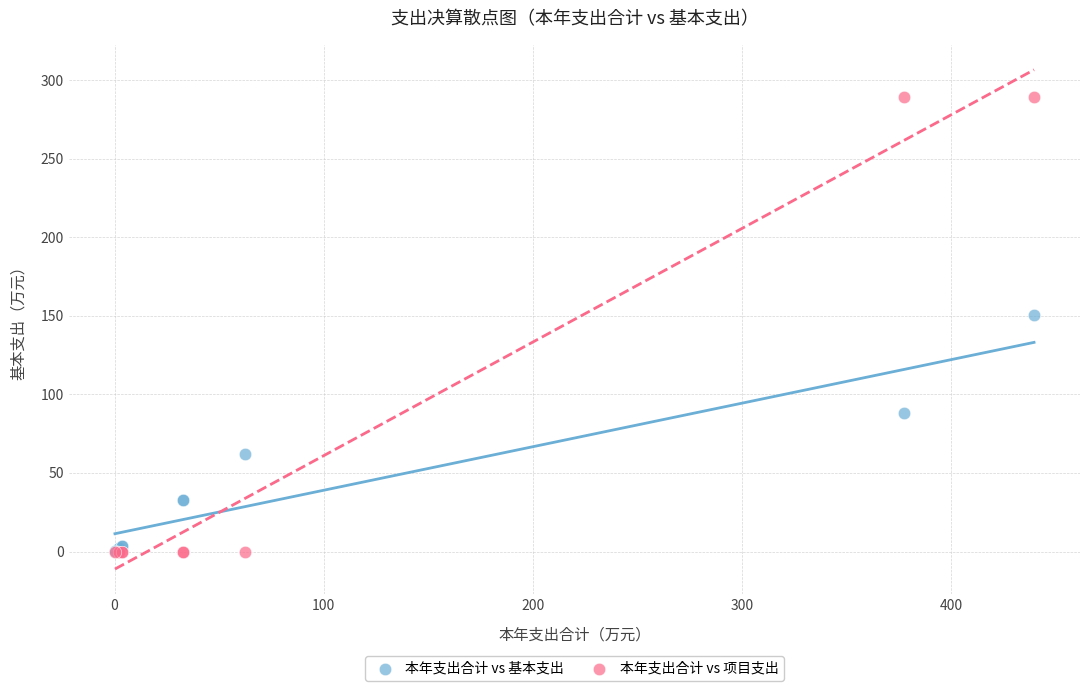

What are all the series names shown in the legend?

本年支出合计 vs 基本支出, 本年支出合计 vs 项目支出